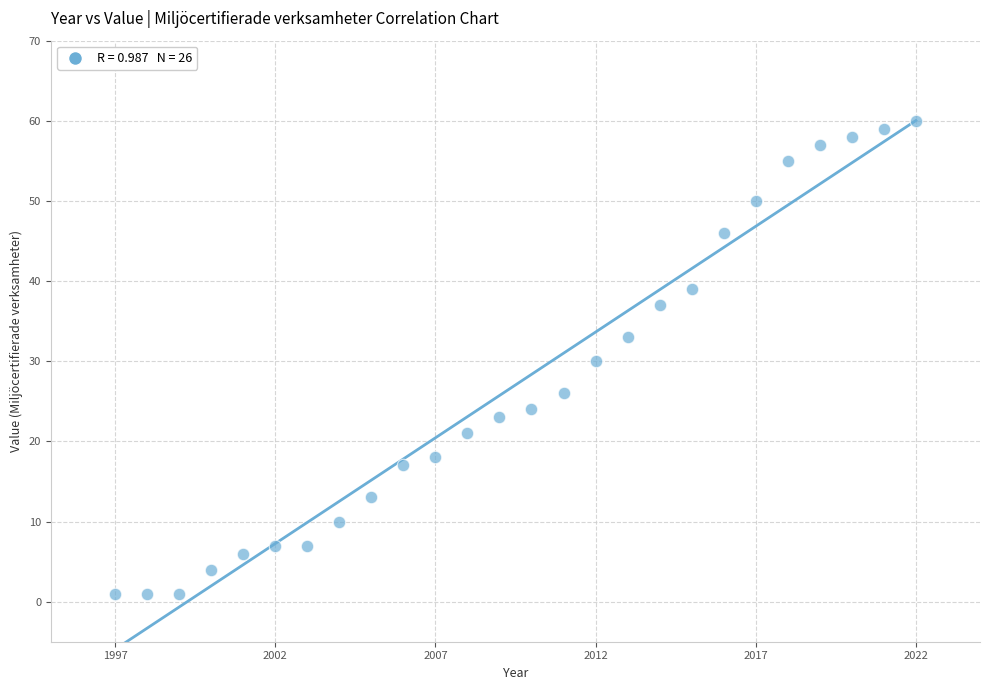

What is the range of Y values (max minus min)?

59